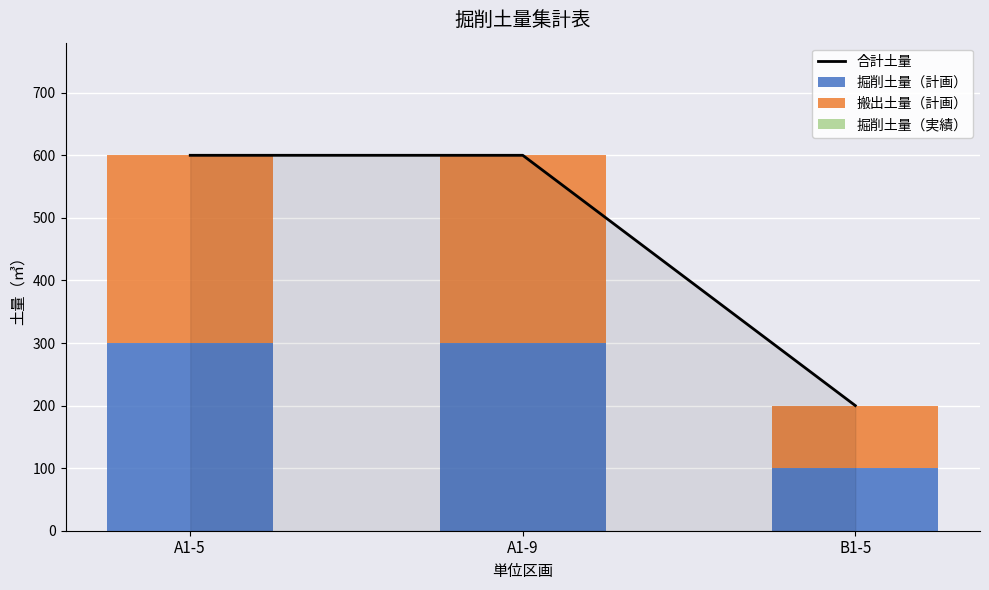

Count the 搬出土量（計画） values in the range 100 to 300.

3